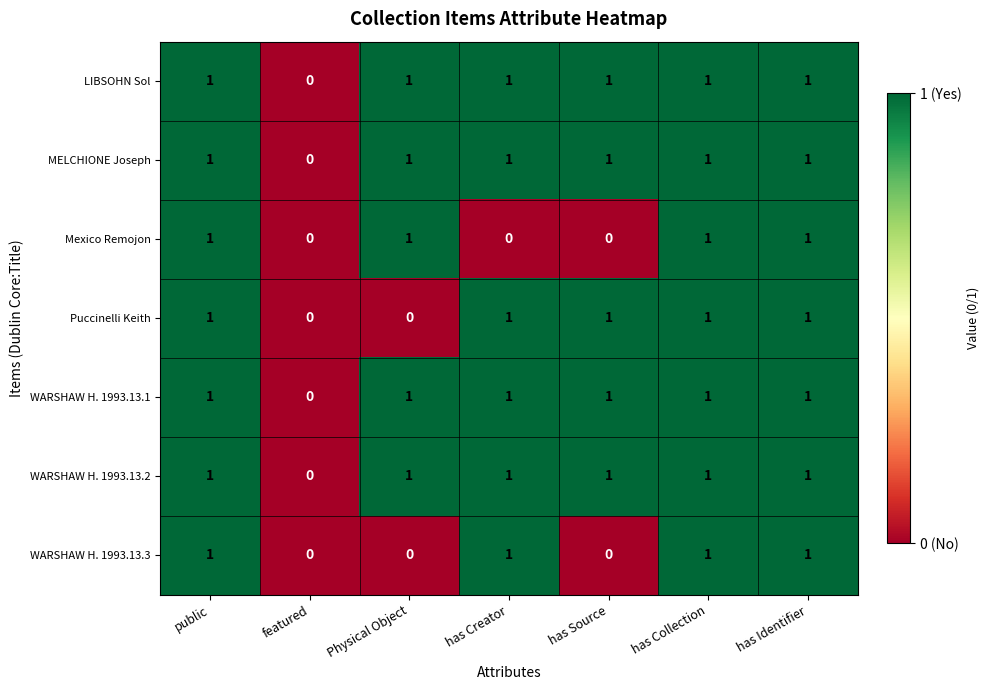

What is the total value across all series at has Source?

5